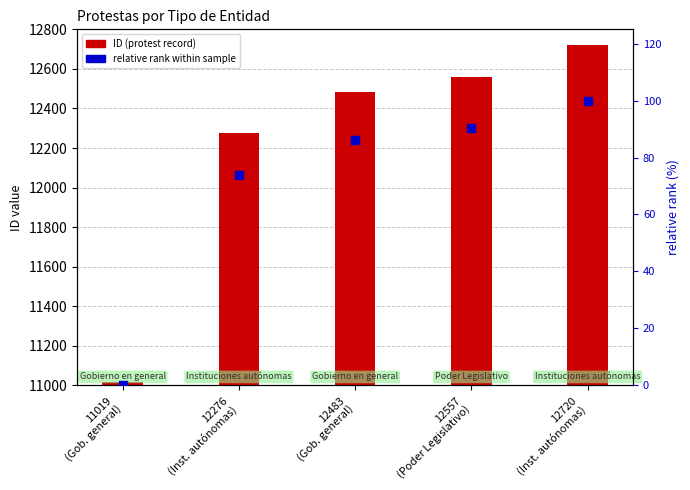

Which series reaches the maximum Y coordinate?

ID (protest record)